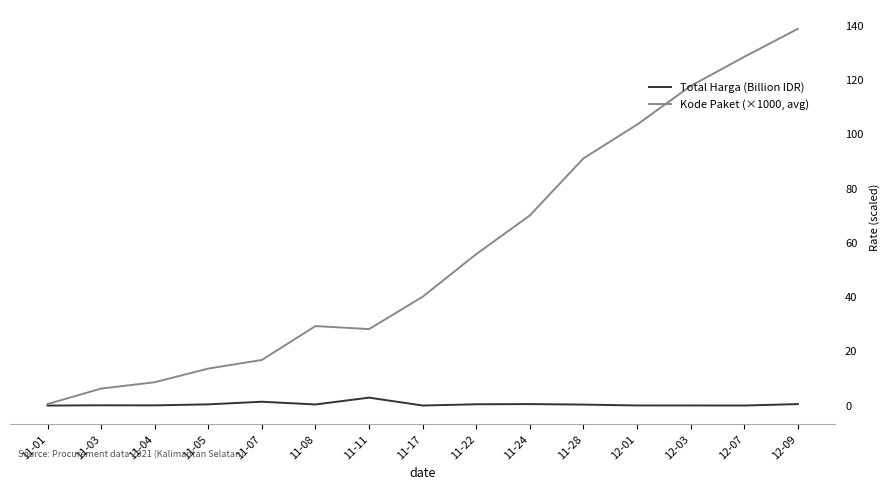

What is the maximum value for Total Harga (Billion IDR)?

2.9